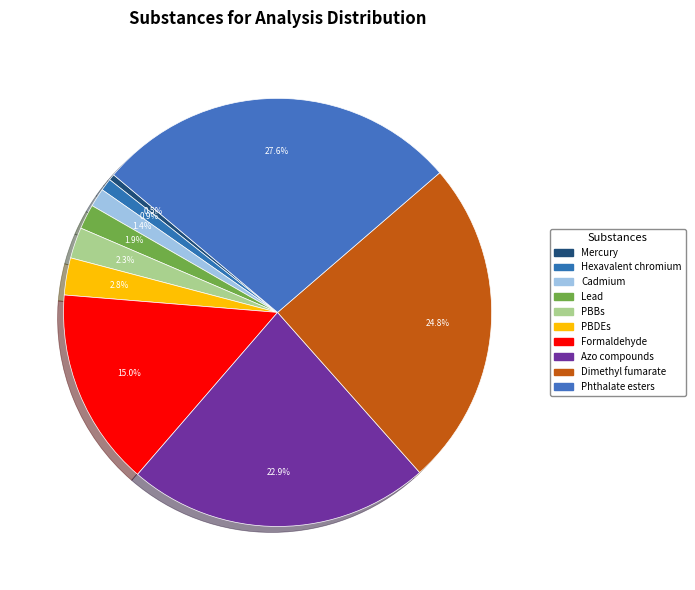

Count the number of slices in the pie.

10